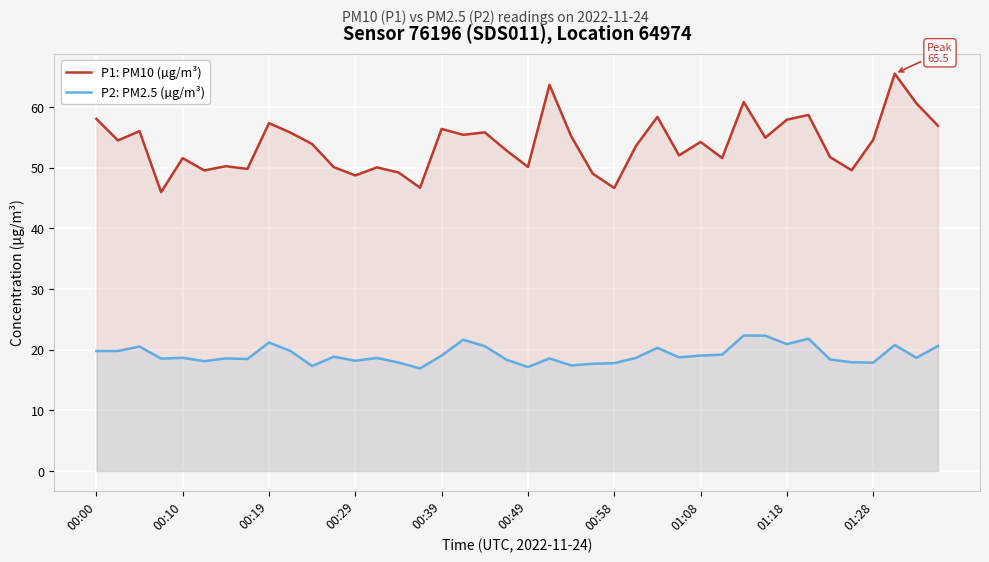

Is it true that P1: PM10 (µg/m³) equals 51.6 at 00:10?

True